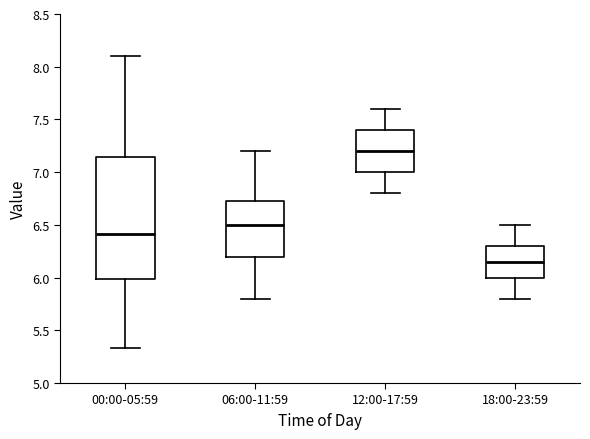

Which box's median line is the highest?

12:00-17:59